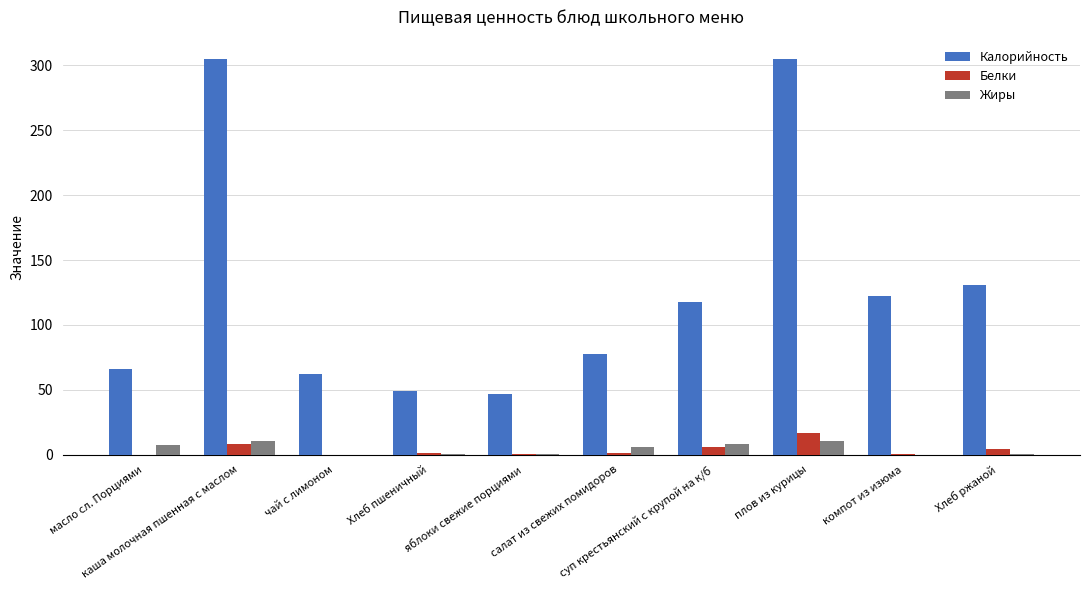

What is the highest value of the Калорийность series?

304.6